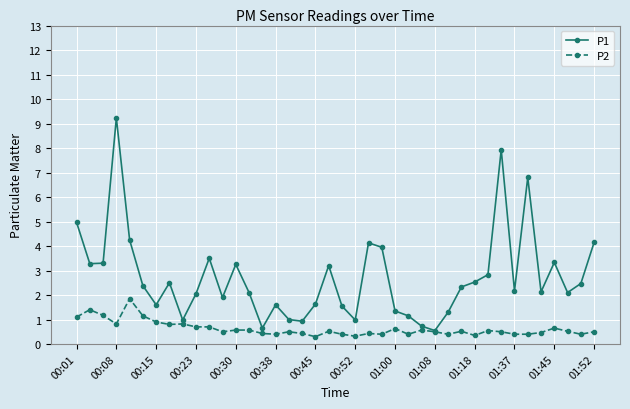

Which series has the largest total across all categories?

P1